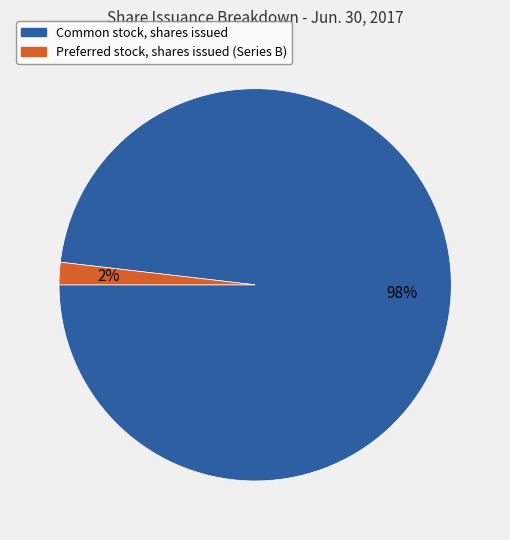

To the nearest percent, what is the average slice percentage?

50%